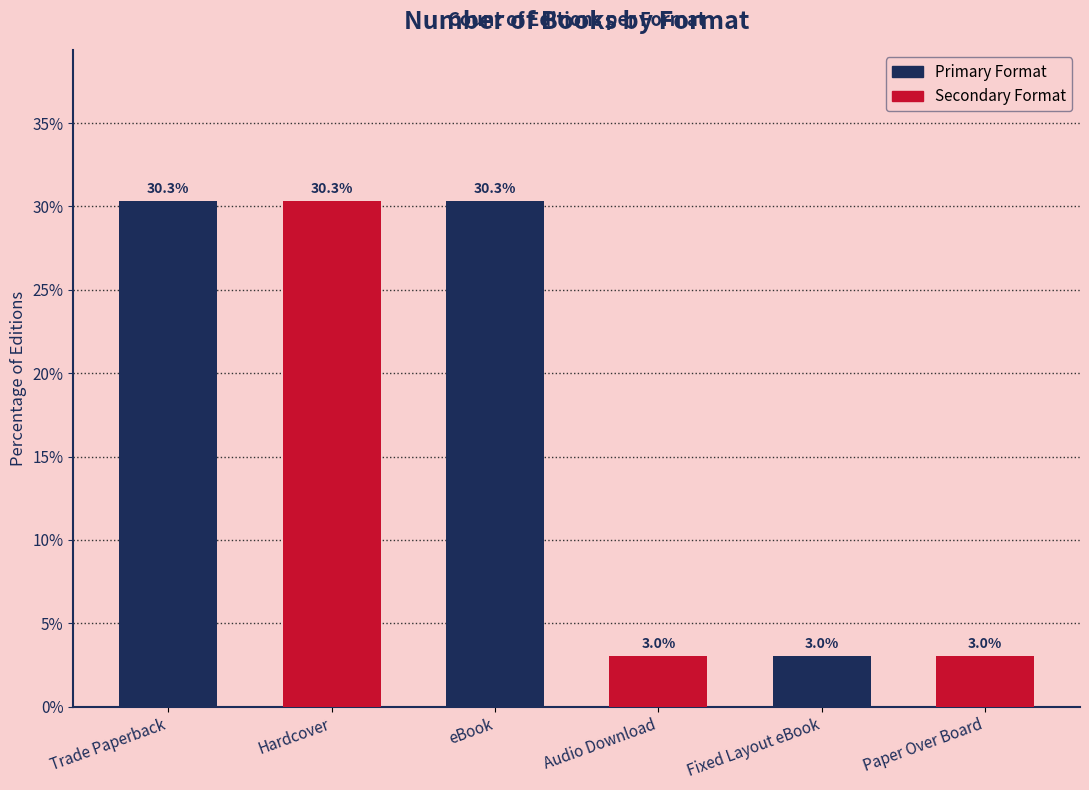

True or false: the data shows 18.9 at Trade Paperback.

False